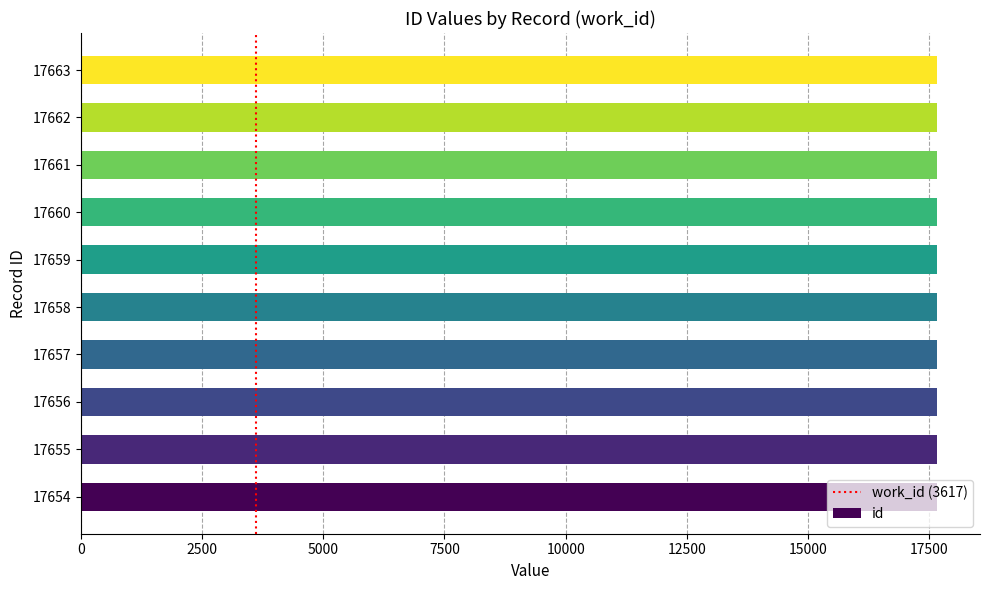

Approximately how many times larger is the value at 17662 compared to 17663?

1.0